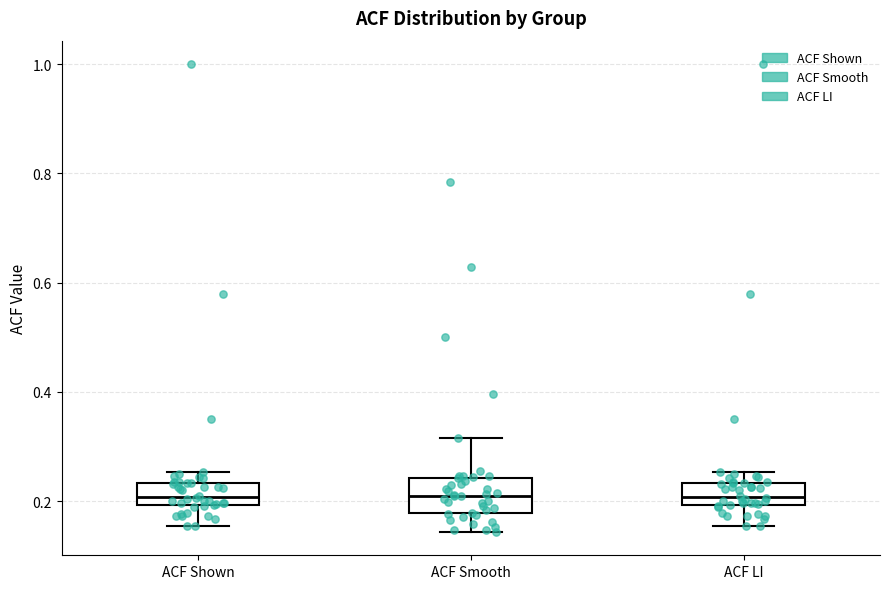

Where does the median line of the box for ACF Smooth sit on the y-axis? The values are not printed on the chart, so give them approximately, as read against the axis.

0.22